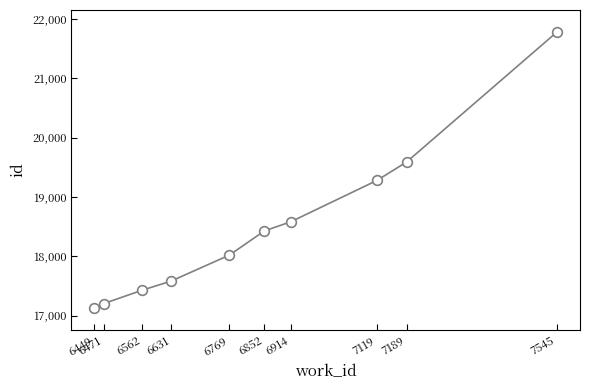

True or false: the data shows 19280 at 7119.

True